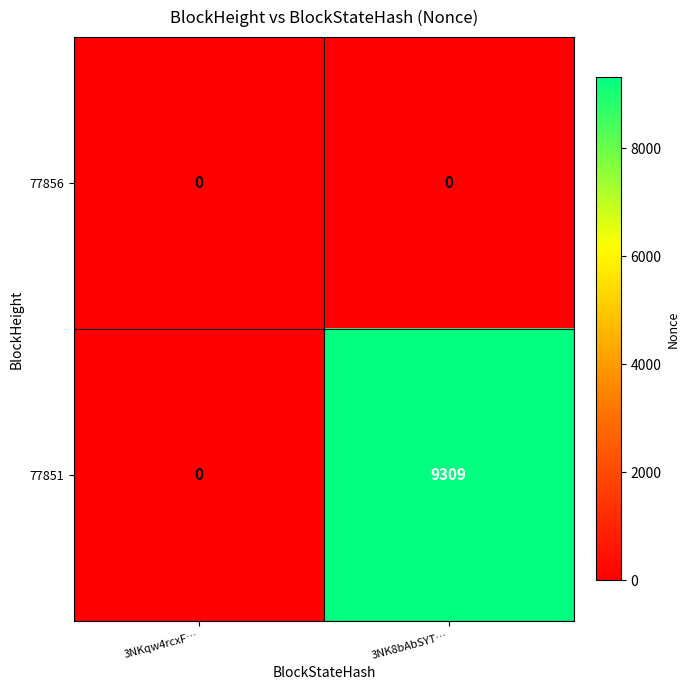

Which category has the lowest value in the 77851 series?

3NKqw4rcxF…